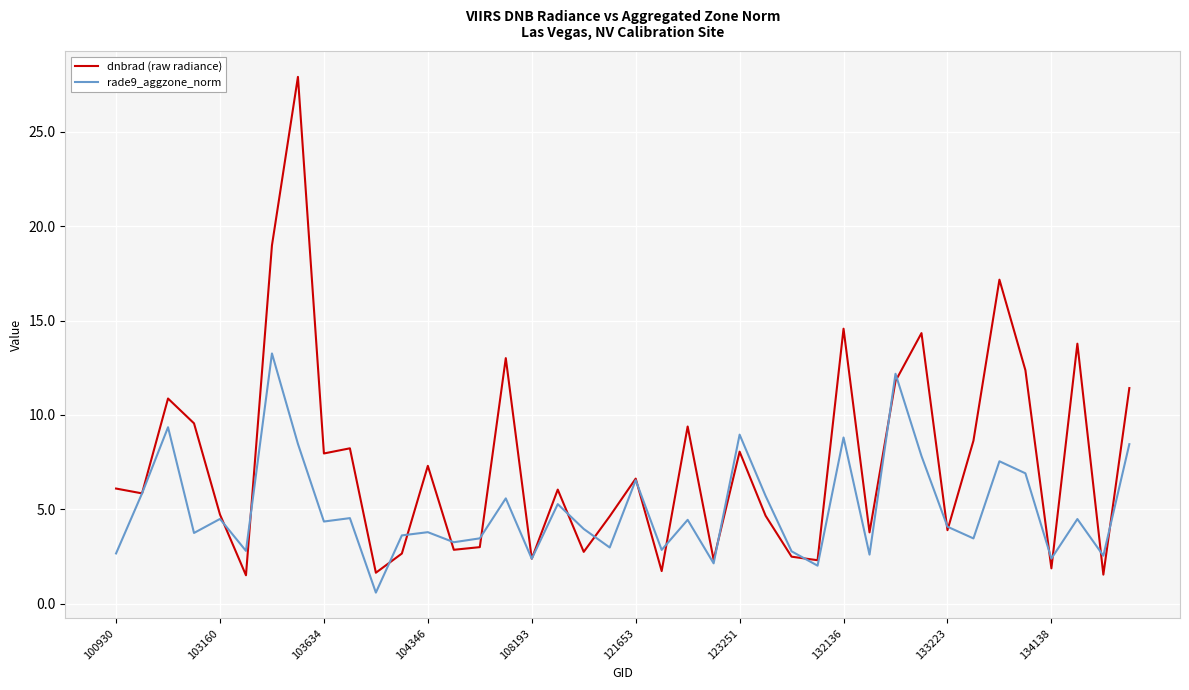

Which series has the largest total across all categories?

dnbrad (raw radiance)